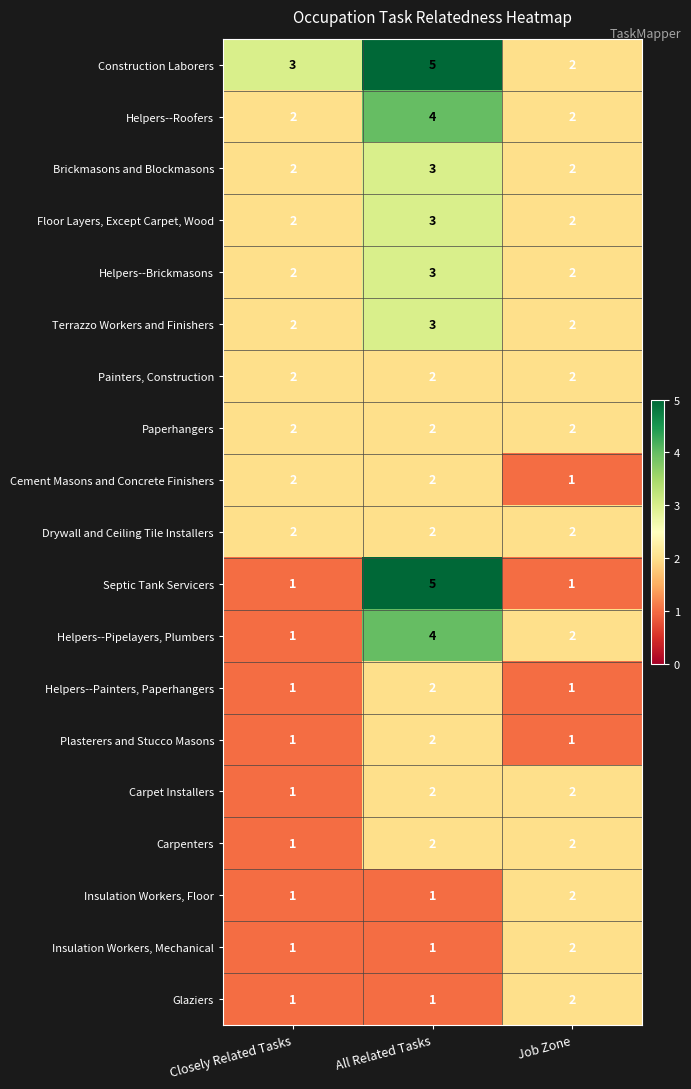

Which label corresponds to the largest value in the chart?

All Related Tasks